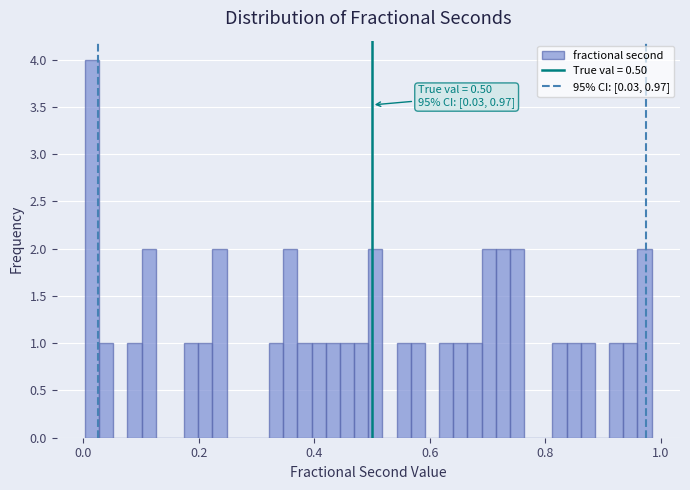

Read against the x-axis, roughly where is the centre of the tallest bar?

0.02